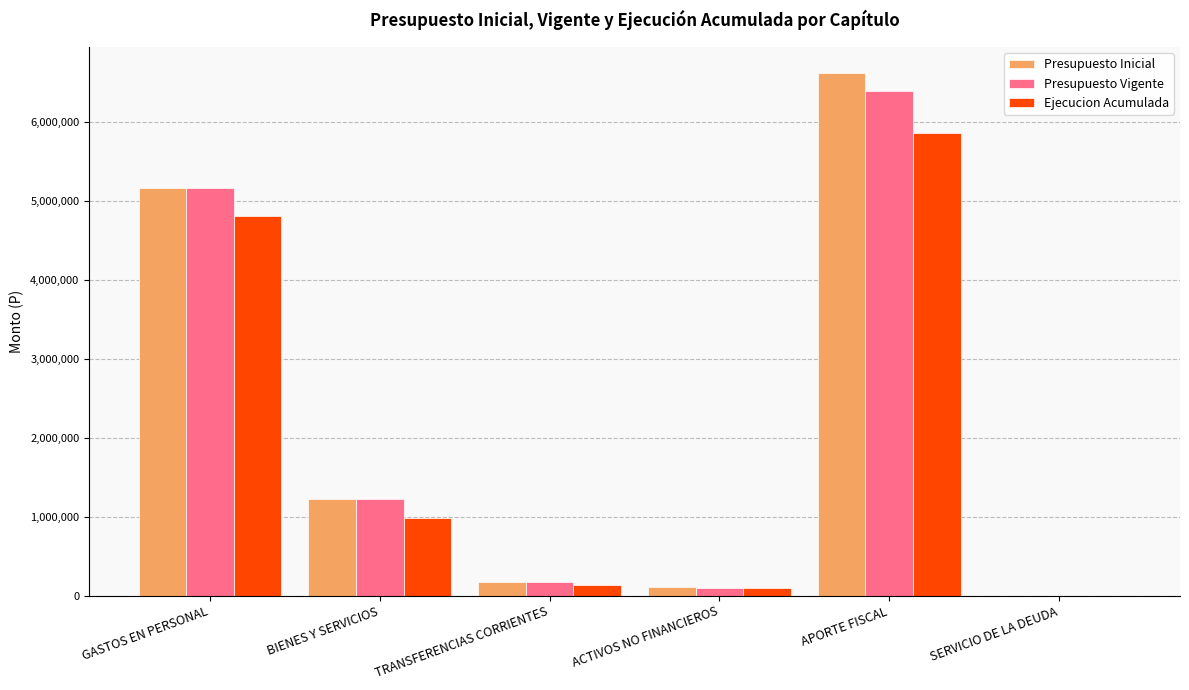

How many categories are shown in the chart?

6